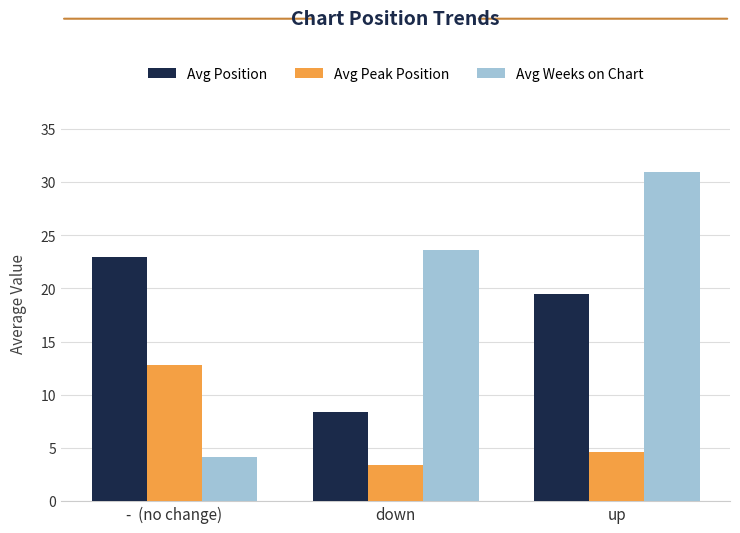

Rank the series by their maximum value, from lowest to highest.

Avg Peak Position, Avg Position, Avg Weeks on Chart